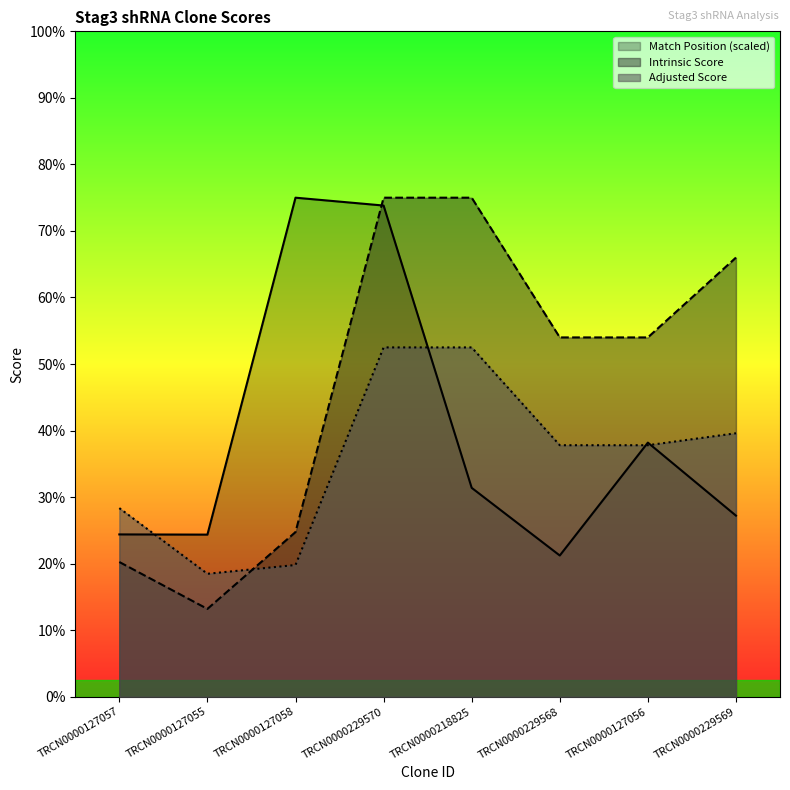

List the series in order of their peak value, lowest first.

Adjusted Score, Match Position, Intrinsic Score